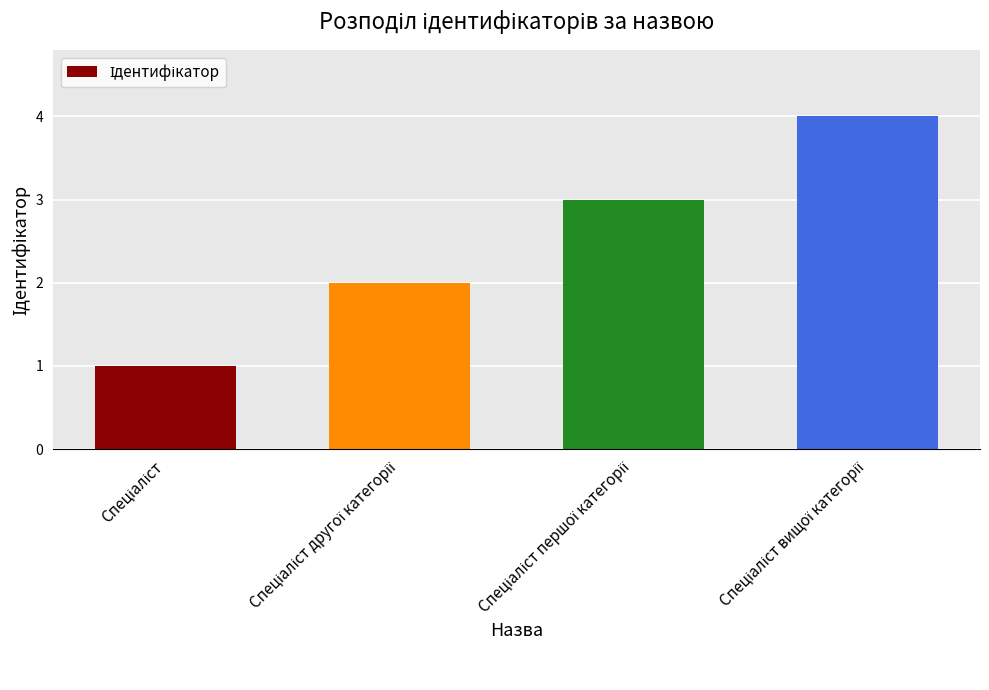

How many values are below 3?

2